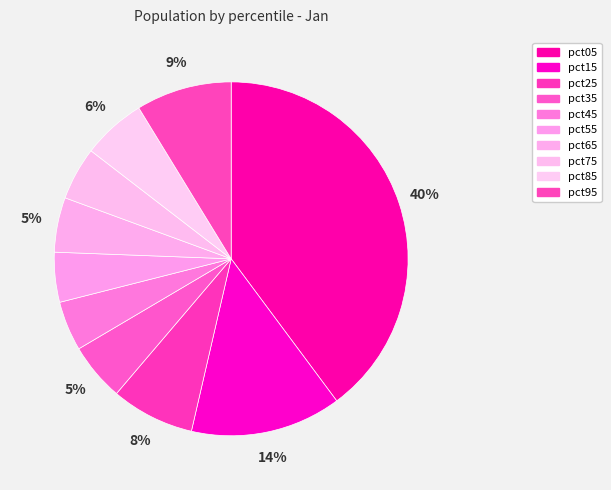

How many slices are in this pie chart?

10